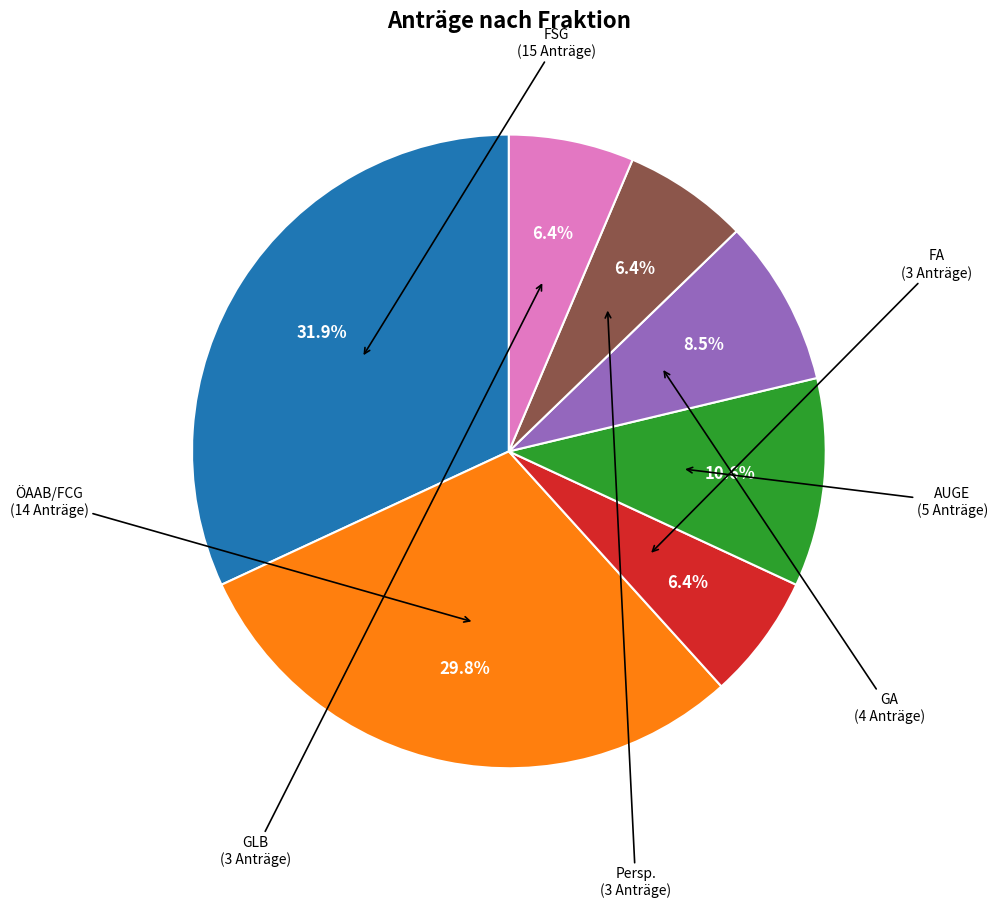

What is the ratio of the value at ÖAAB/FCG to the value at GA?

3.5